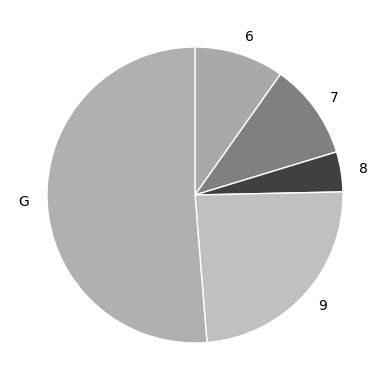

Which category accounts for the majority?

G